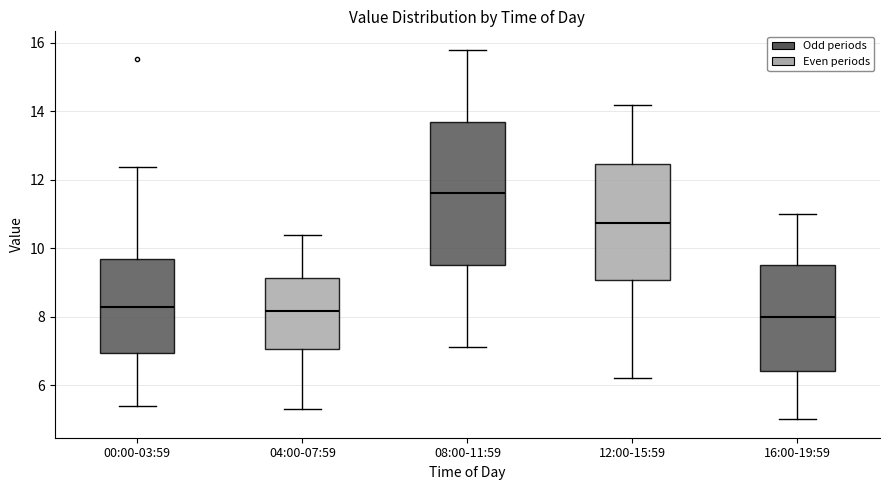

Reading left to right, transcribe this box plot: for each box, give where its median line is, the range the box spans, and where its two whiskers end, as read against the y-axis. The values are not printed on the chart, so give them approximately, as read against the axis.

00:00-03:59: median 8.2, box 7.0 to 9.6, whiskers 5.4 to 12.4
04:00-07:59: median 8.2, box 7.0 to 9.2, whiskers 5.4 to 10.4
08:00-11:59: median 11.6, box 9.6 to 13.8, whiskers 7.2 to 15.8
12:00-15:59: median 10.8, box 9.0 to 12.4, whiskers 6.2 to 14.2
16:00-19:59: median 8.0, box 6.4 to 9.6, whiskers 5.0 to 11.0